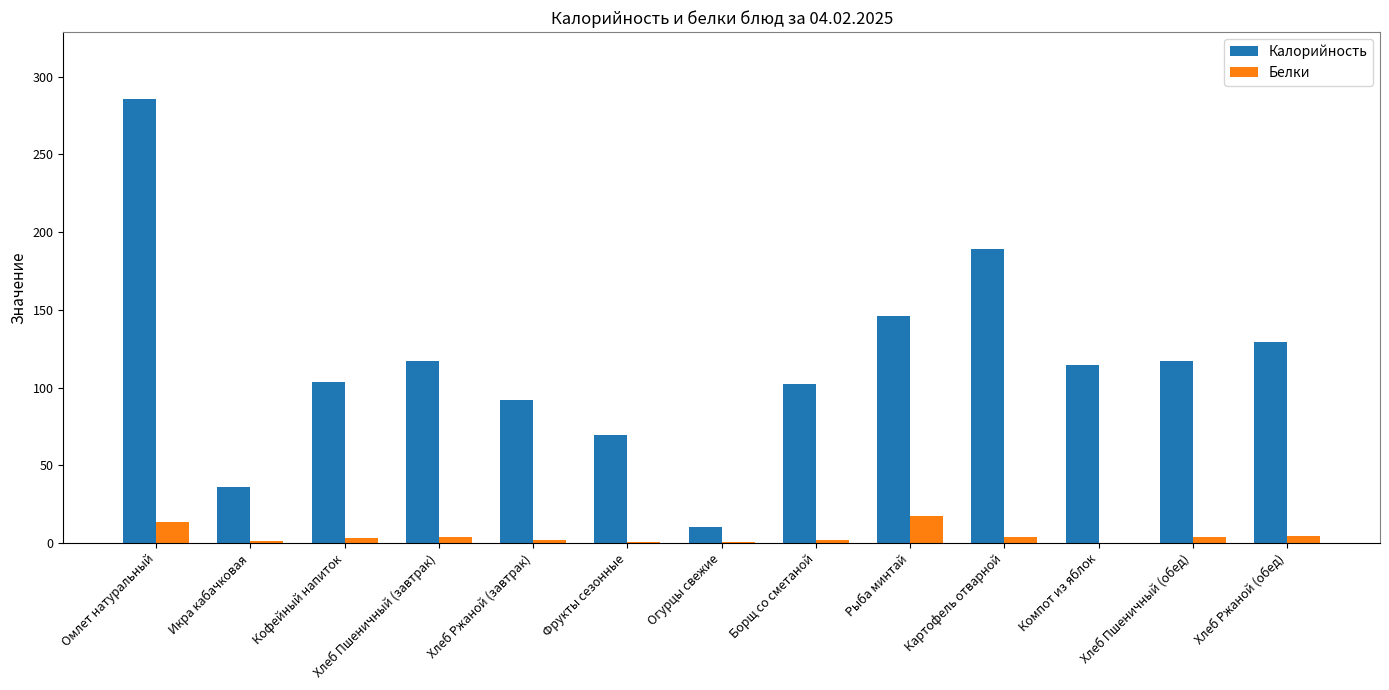

What is the maximum value shown in the chart?

285.8